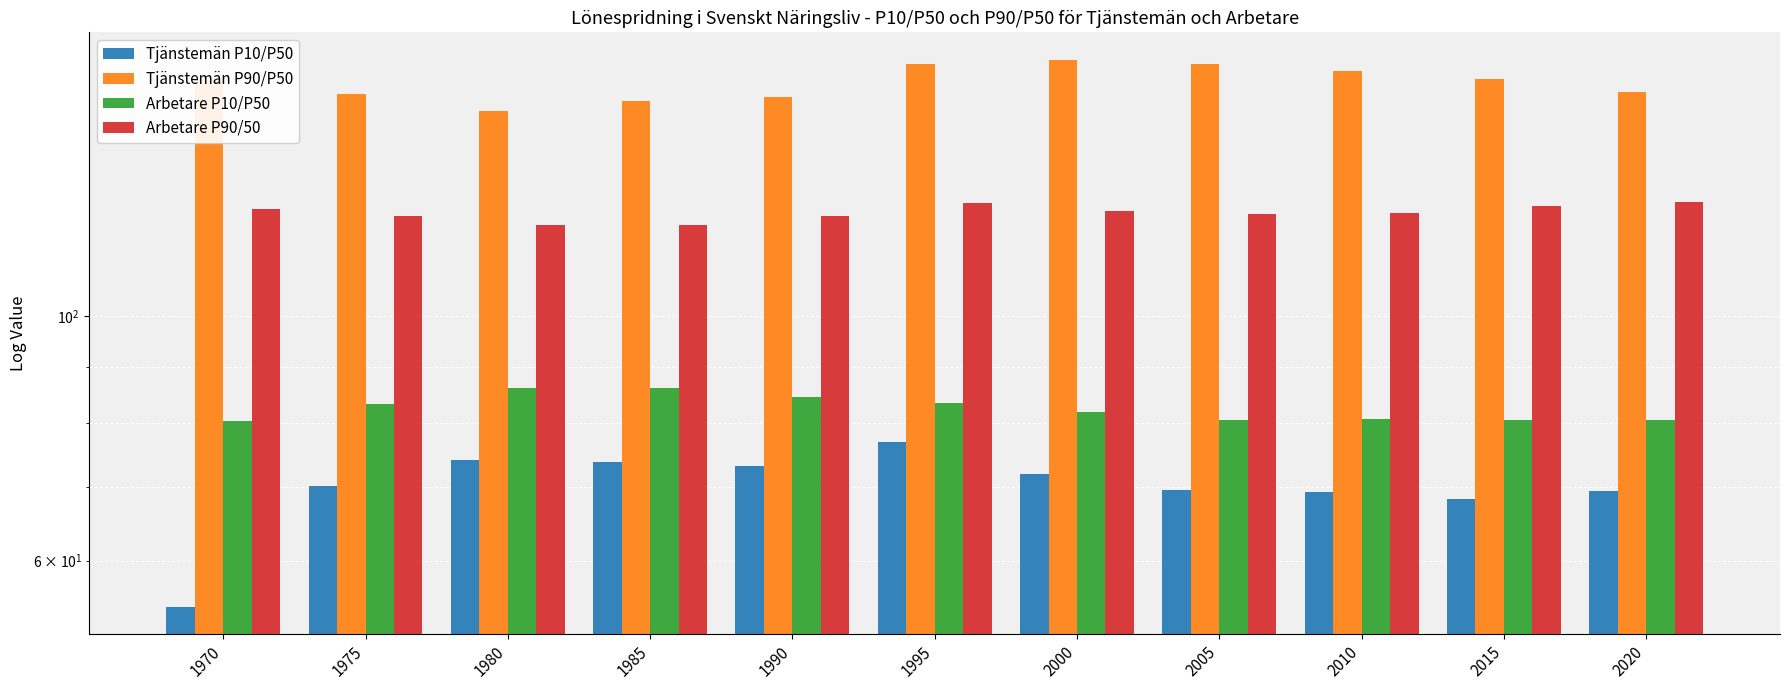

What are all the series names shown in the legend?

Tjänstemän P10/P50, Tjänstemän P90/P50, Arbetare P10/P50, Arbetare P90/50